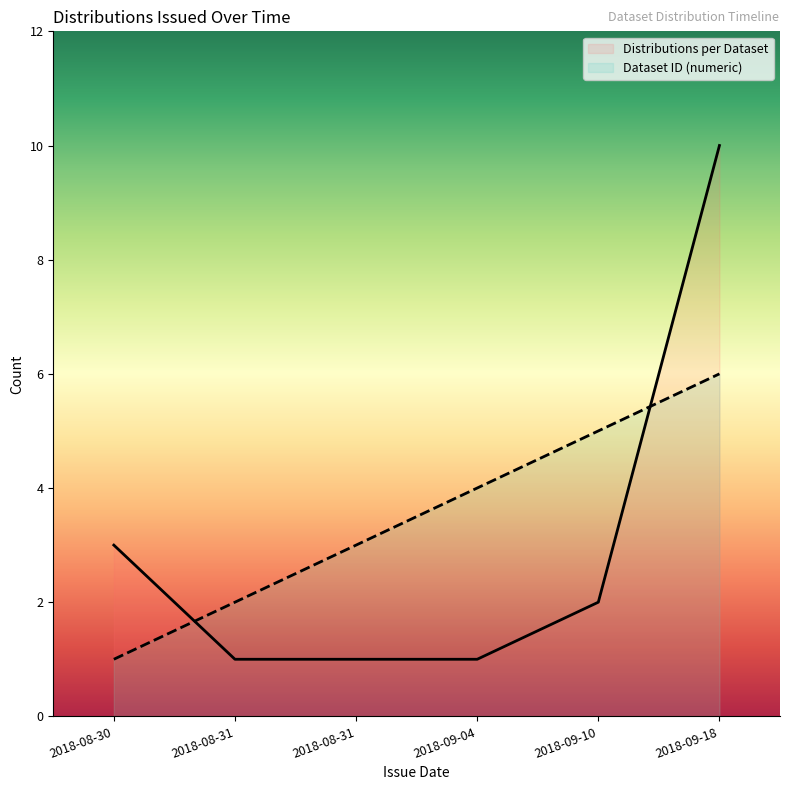

True or false: Distributions per Dataset has more than 1 points higher than both neighbors.

False